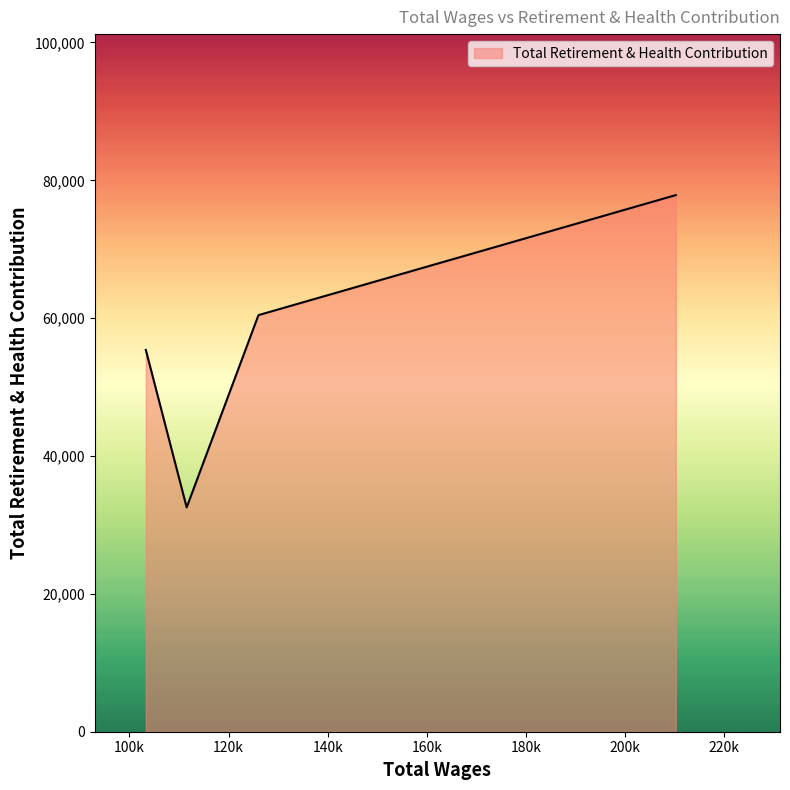

True or false: the data has more than 2 interior local peaks.

False